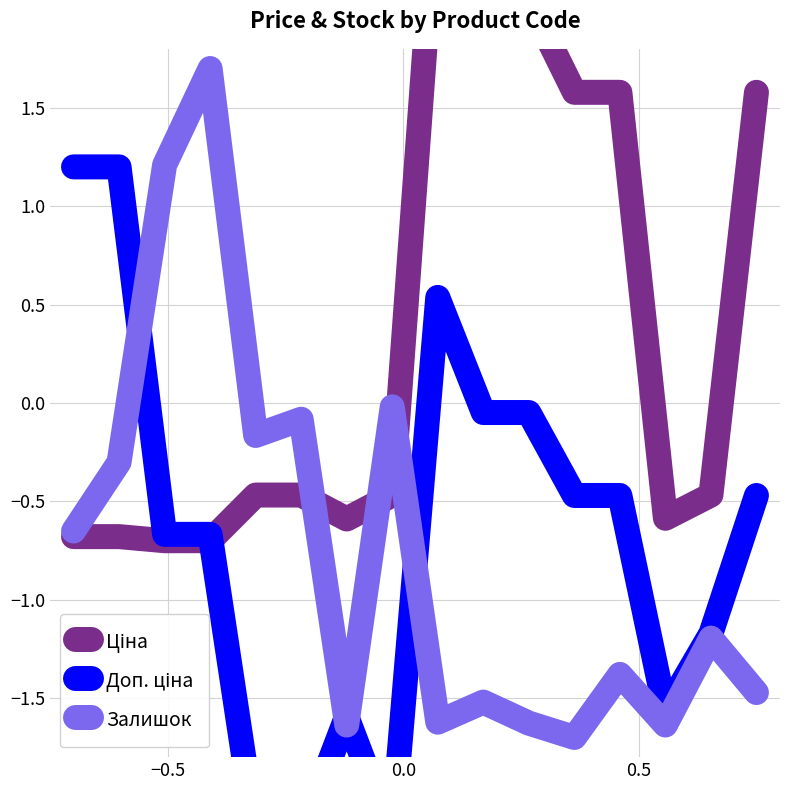

Reading left to right, extract all data points from this chart.

Ціна: -0.7	-0.7	-0.7	-0.7	-0.5	-0.5	-0.6	-0.5	2.7	2.0	2.0	1.6	1.6	-0.6	-0.5	1.6
Доп. ціна: 1.2	1.2	-0.7	-0.7	-2.2	-2.2	-1.6	-2.2	0.5	-0.0	-0.0	-0.5	-0.5	-1.6	-1.2	-0.5
Залишок: -0.7	-0.3	1.2	1.7	-0.2	-0.1	-1.6	-0.0	-1.6	-1.5	-1.6	-1.7	-1.4	-1.6	-1.2	-1.5